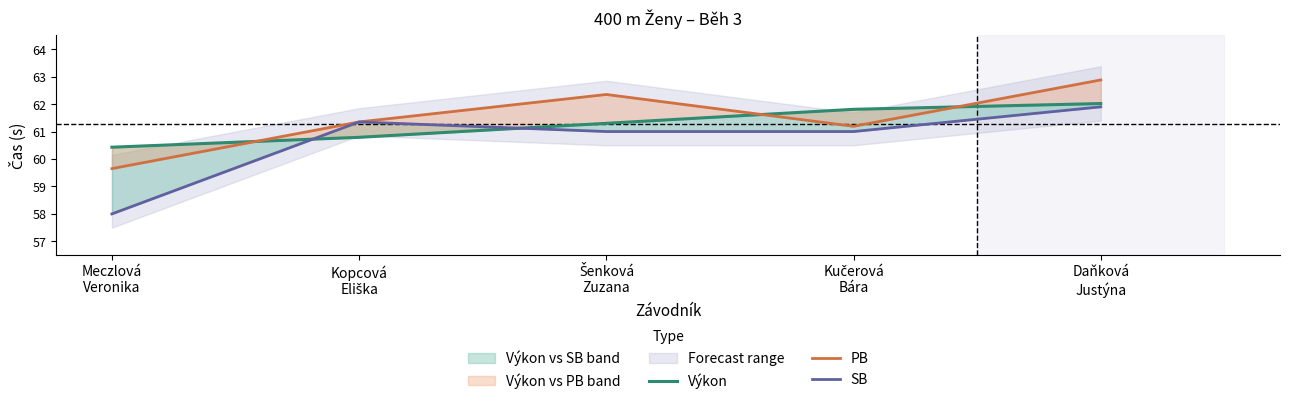

What is the smallest value displayed?

58.0